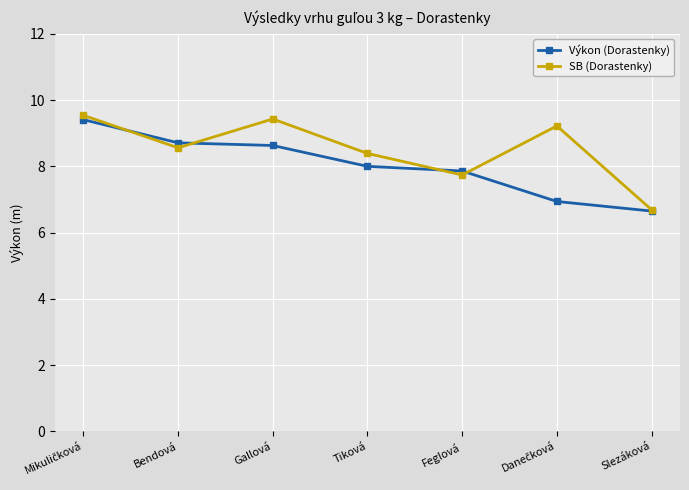

What is the label of the 6th point from the right?

Bendová